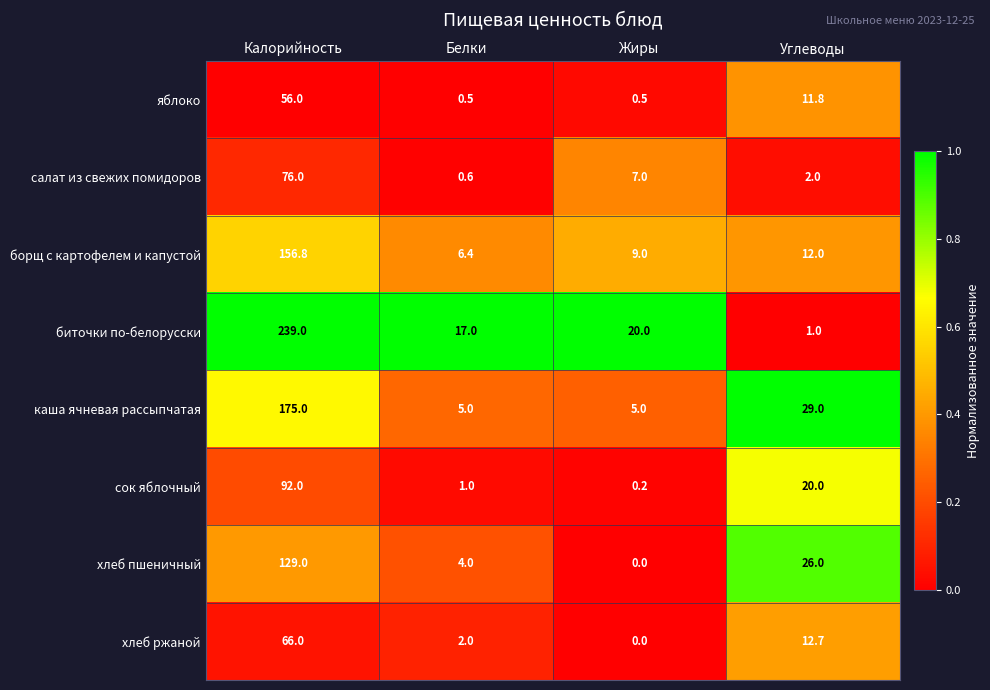

What is the spread (max minus min) of values at Белки?

16.5